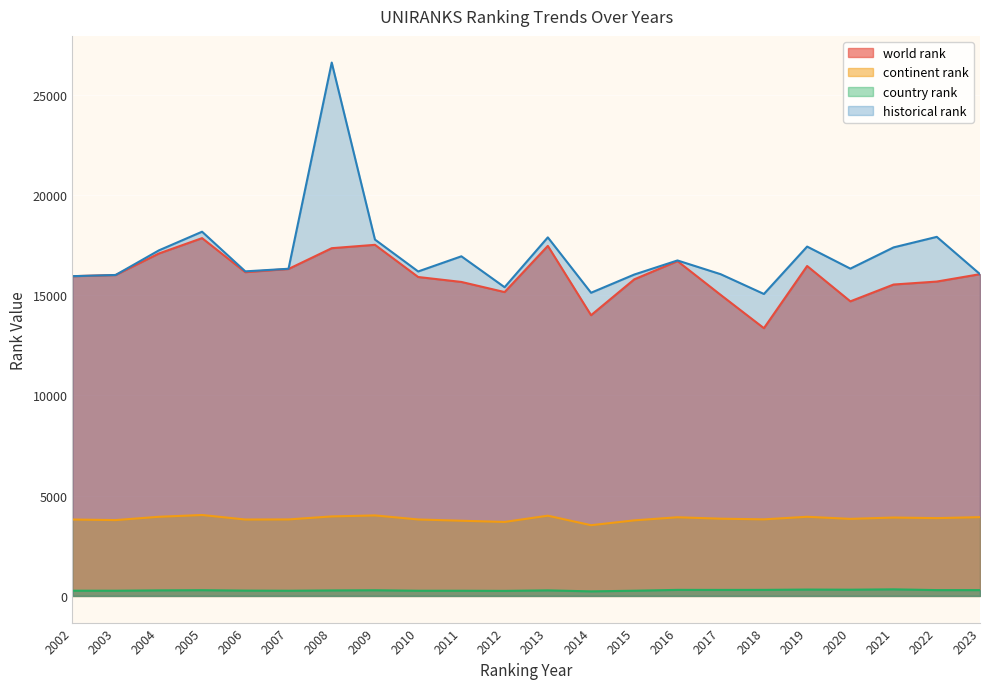

True or false: historical rank and country rank cross at least once.

False